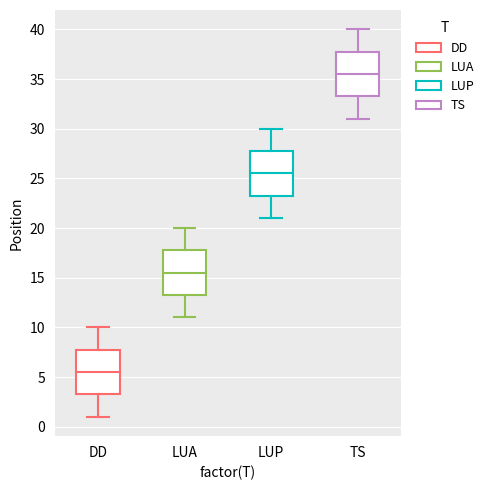

Reading left to right, read every box against the y-axis: the position of its median line, the range the box covers, and the ends of its whiskers. The values are not printed on the chart, so give them approximately, as read against the axis.

DD: median 5.5, box 3.5 to 8.0, whiskers 1.0 to 10.0
LUA: median 15.5, box 13.5 to 18.0, whiskers 11.0 to 20.0
LUP: median 25.5, box 23.5 to 28.0, whiskers 21.0 to 30.0
TS: median 35.5, box 33.5 to 38.0, whiskers 31.0 to 40.0